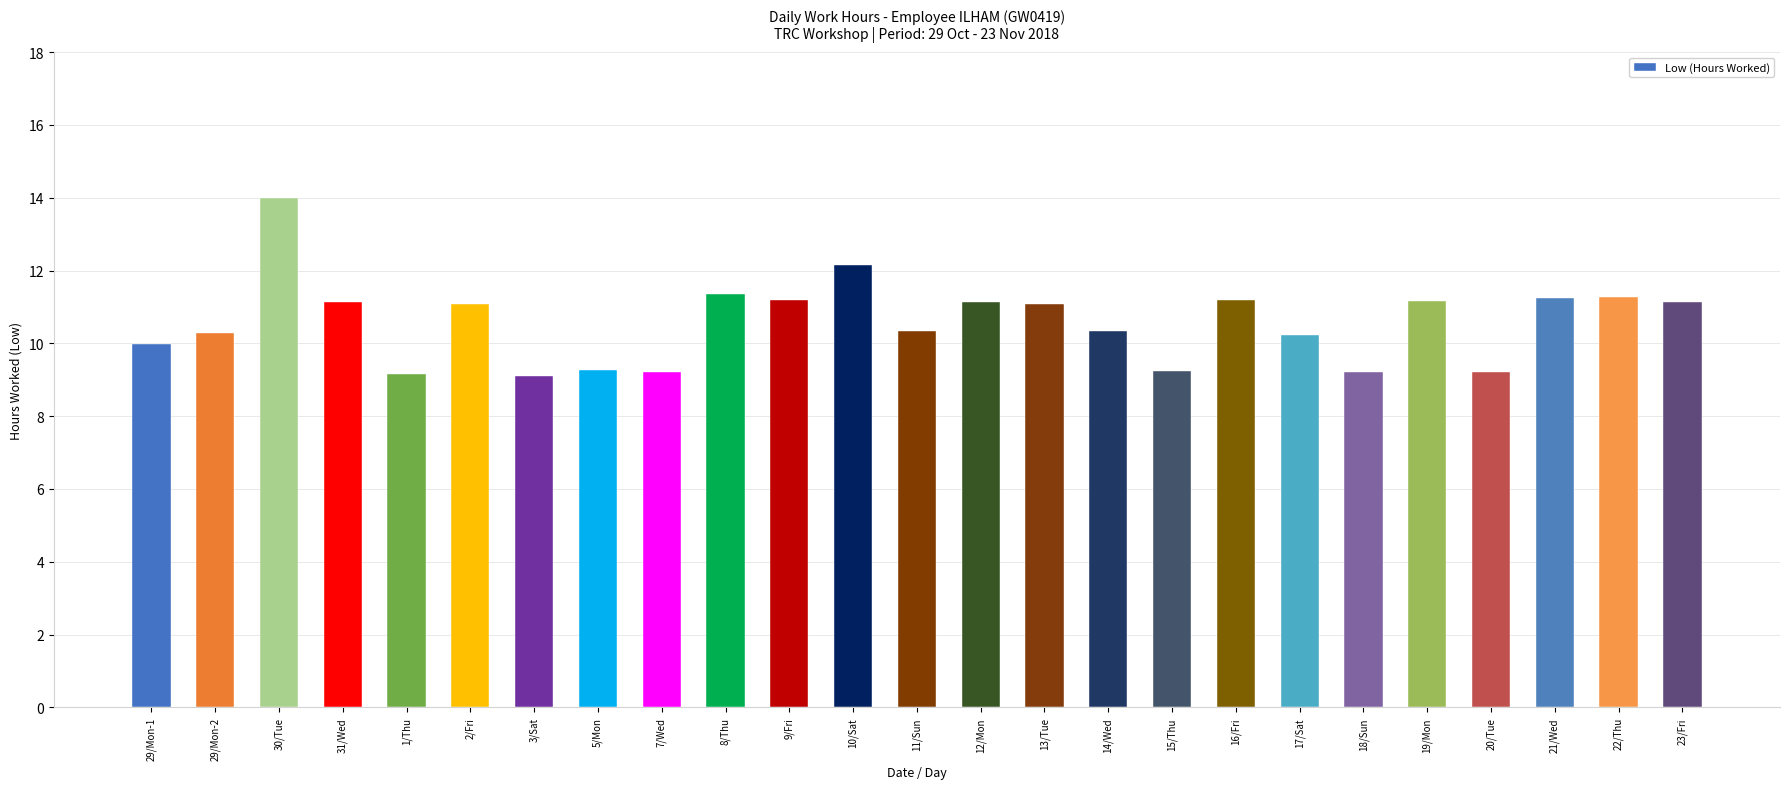

What is the sum of the values at 16/Fri and 11/Sun?

21.5